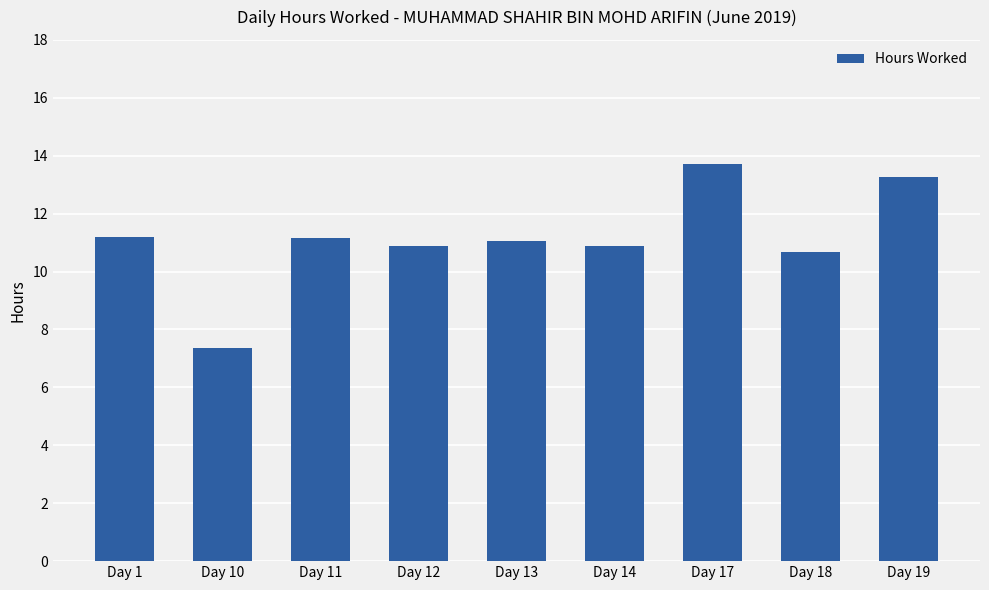

The chart shows a value of 3.9 at Day 11. True or false?

False